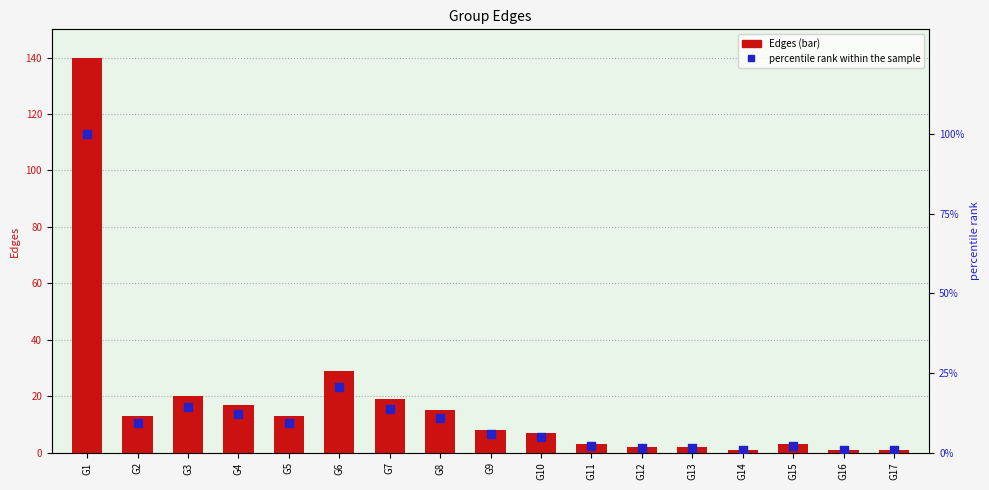

Which series has the widest spread of Y values?

Edges